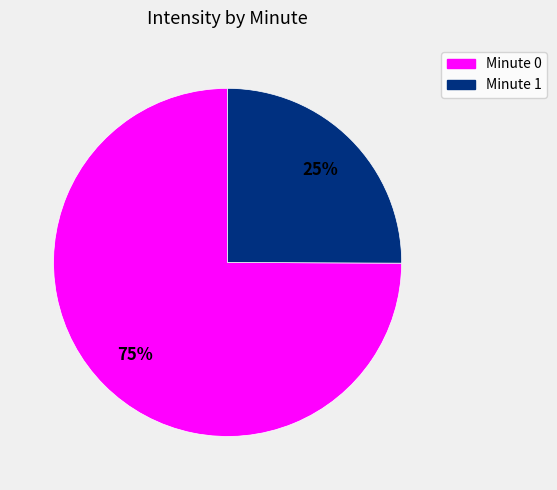

Is there any slice that represents more than half of the pie?

Yes